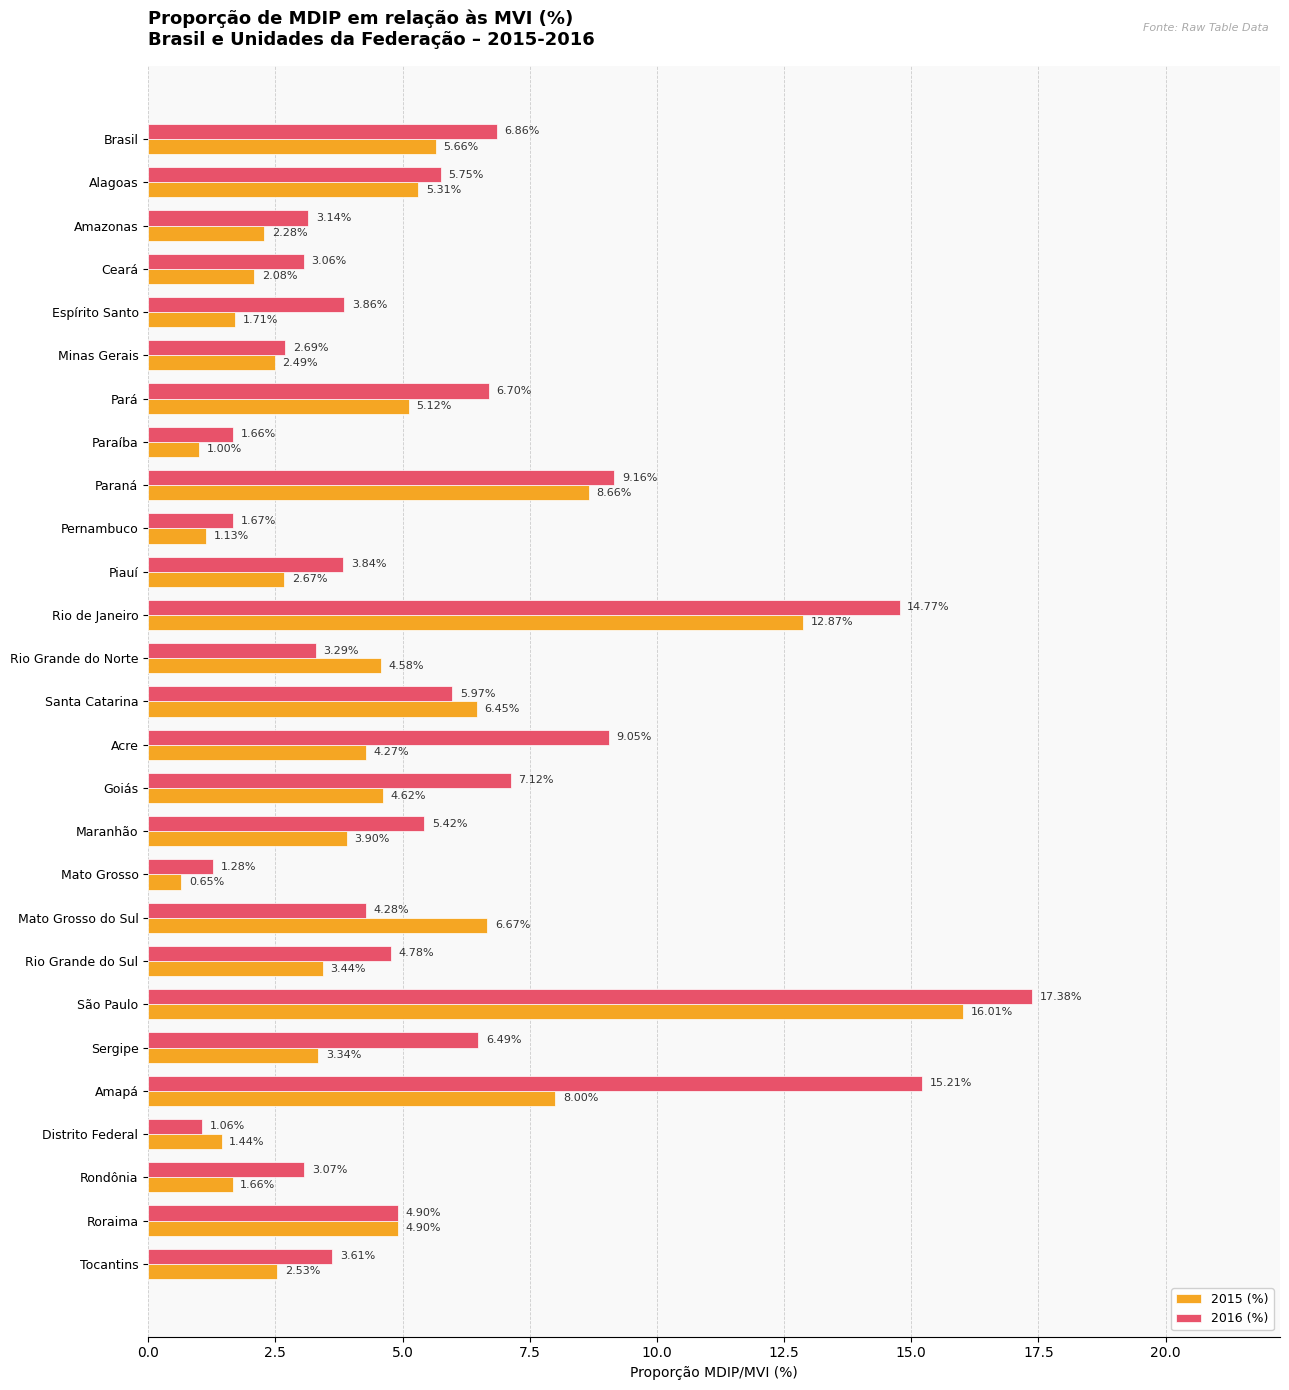

What is the difference between the 2015 (%) values at Brasil and Distrito Federal?

4.2